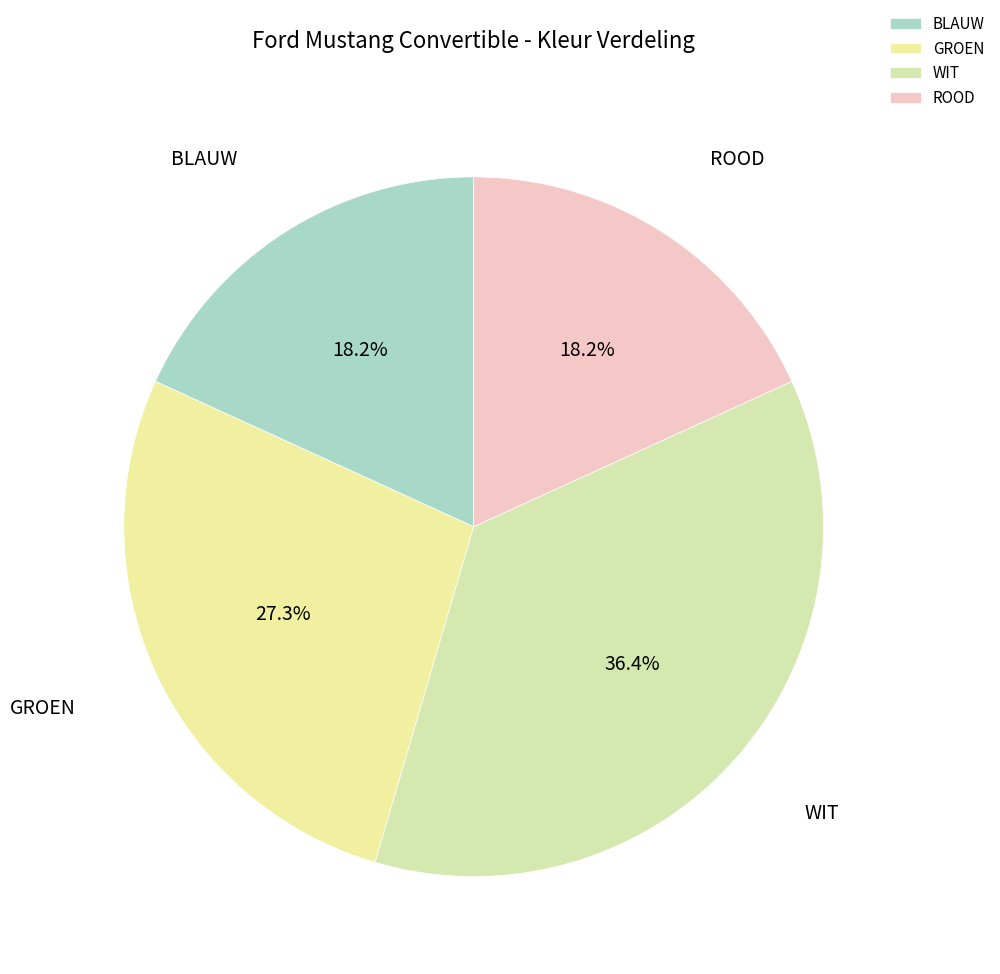

How many segments does this pie chart have?

4